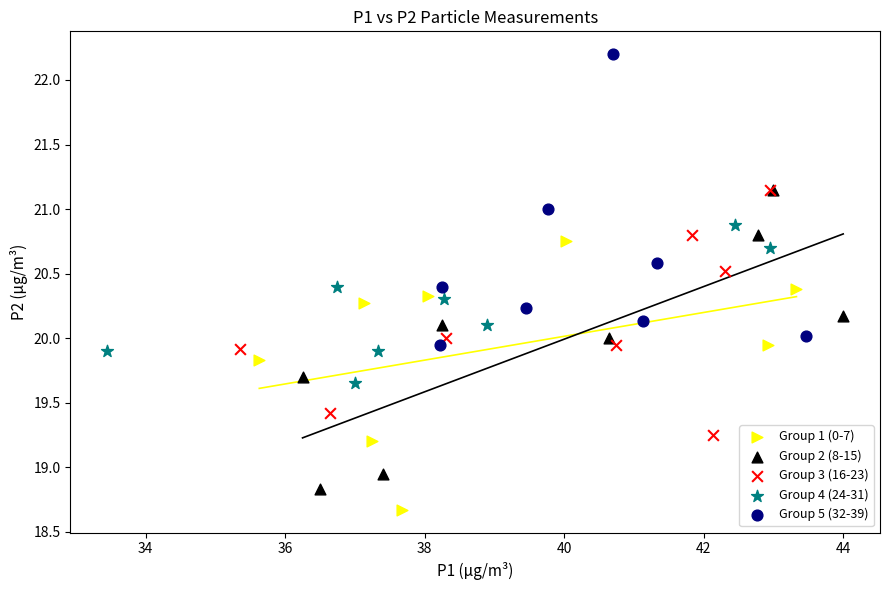

What are all the series names shown in the legend?

Group 1 (0-7), Group 2 (8-15), Group 3 (16-23), Group 4 (24-31), Group 5 (32-39)